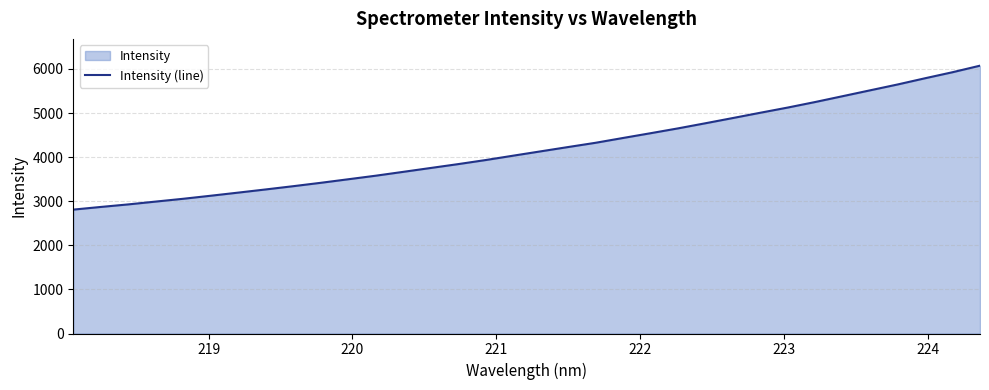

What is the greatest value displayed?

6075.2